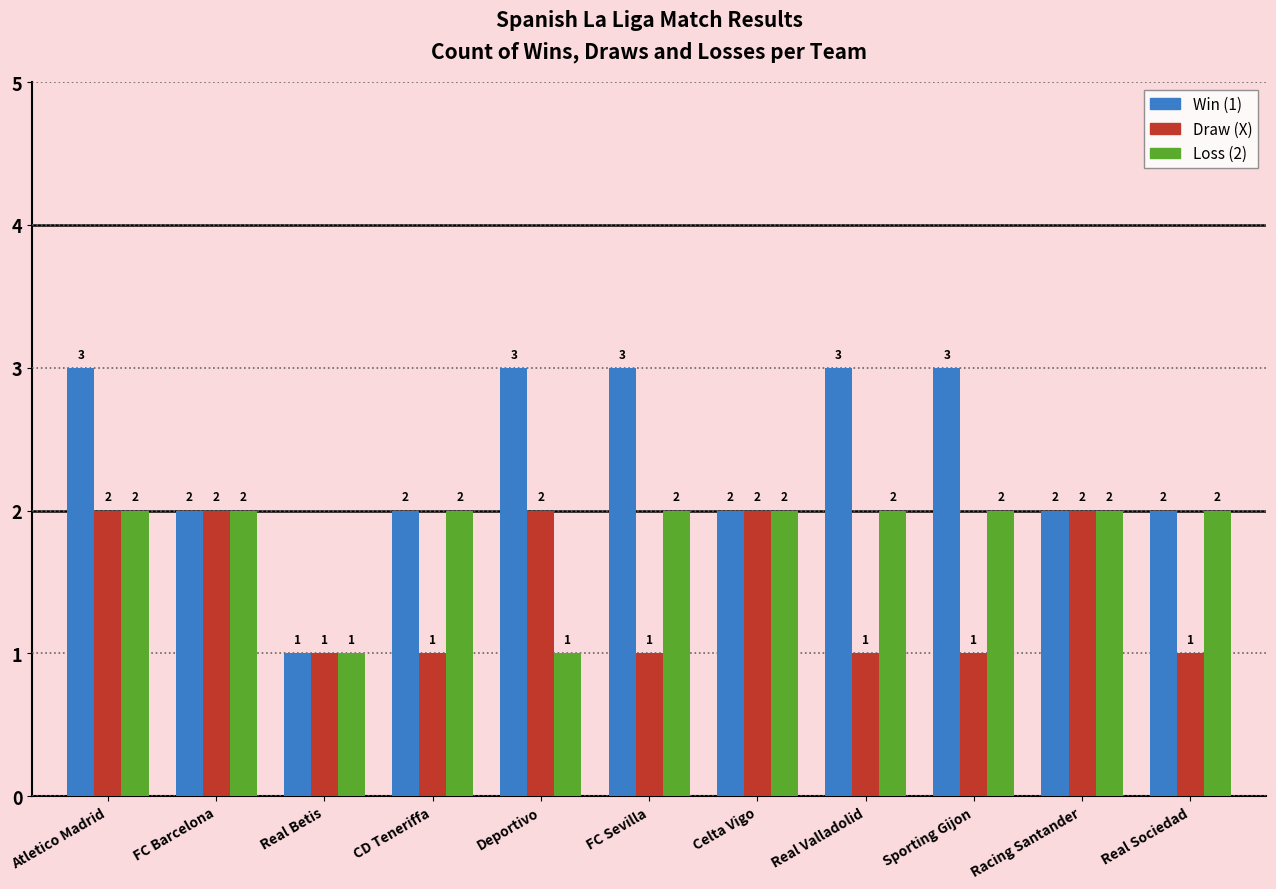

How many series are shown in this chart?

3